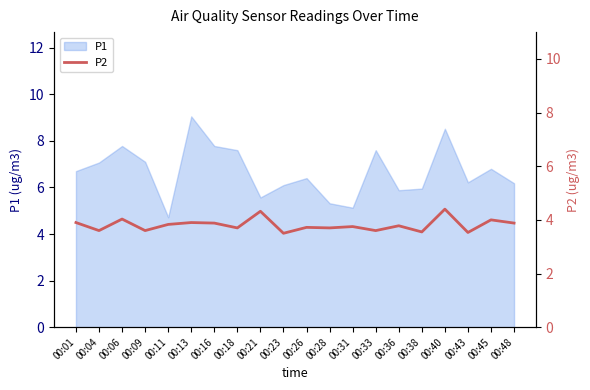

Is it true that the value at 00:01 is 2.5?

False